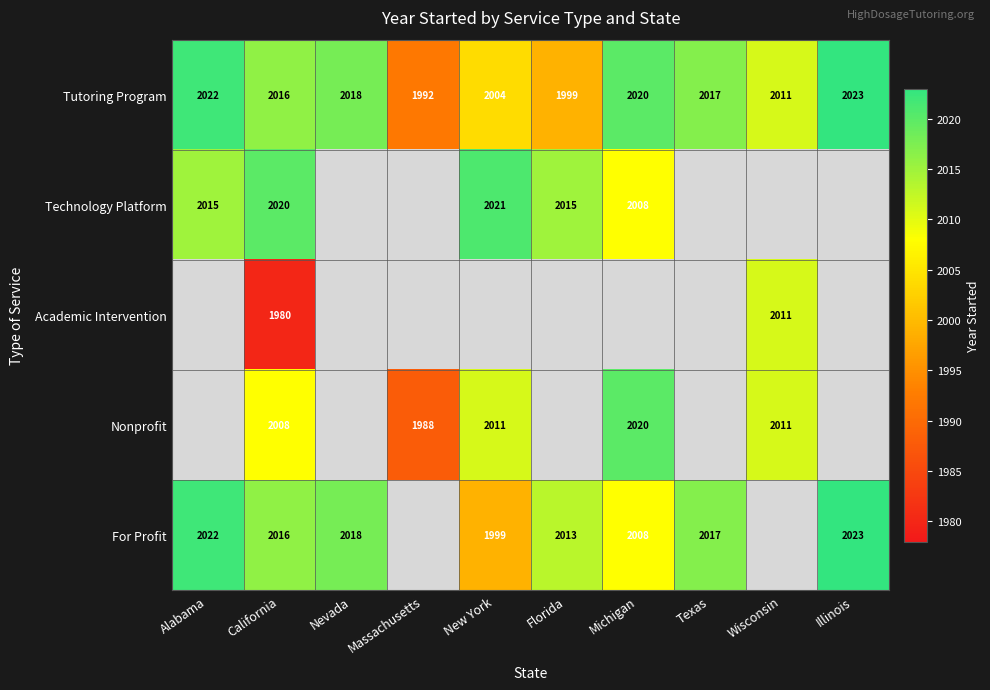

Where is Tutoring Program nearest to the value 2007?

New York